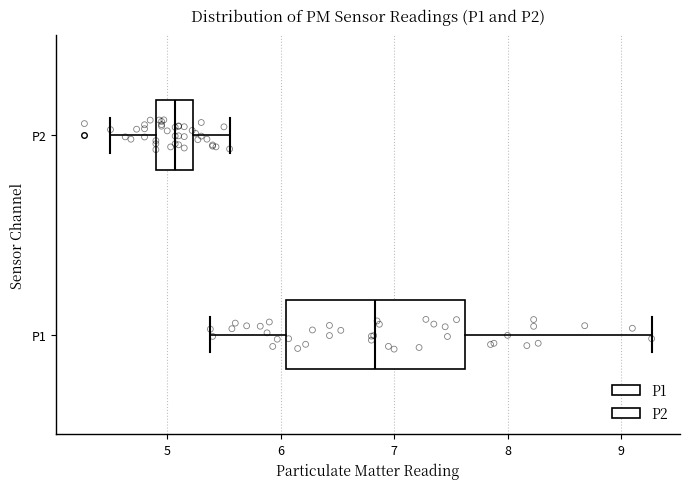

Which box has the furthest to the left median line?

P2